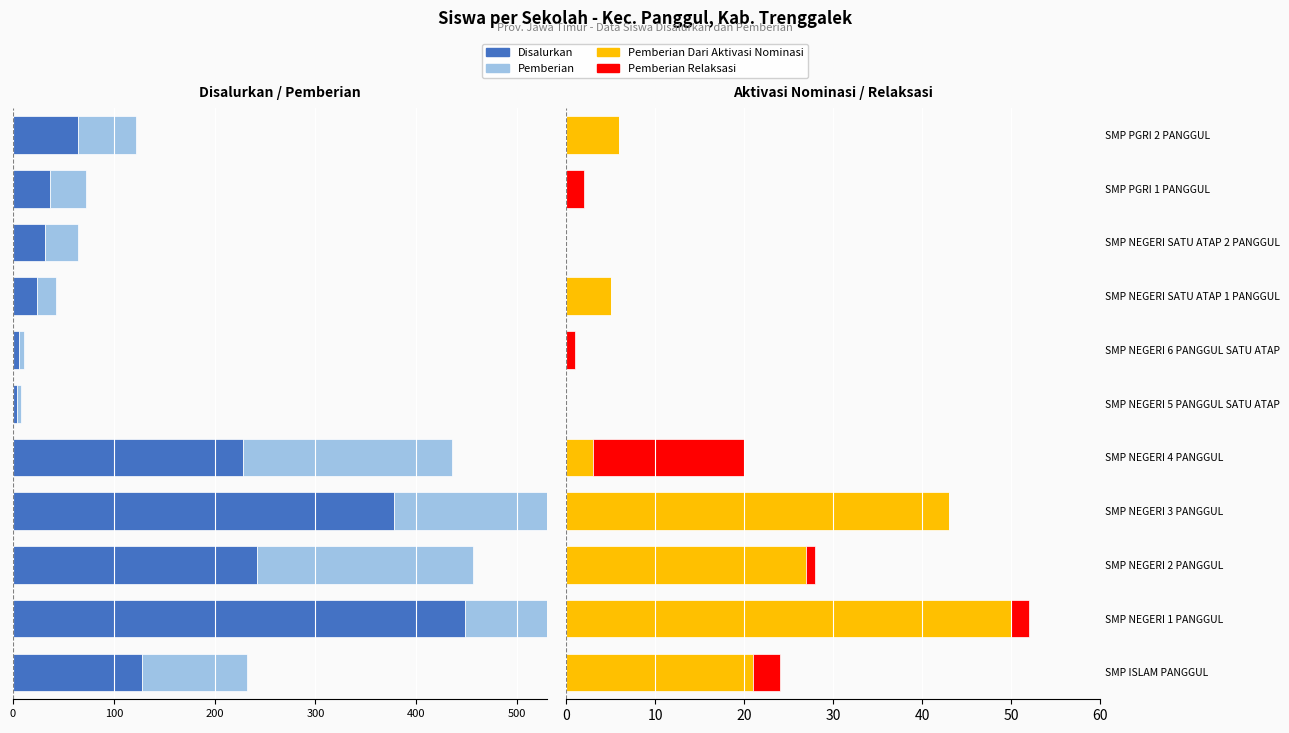

Which has a higher value, SMP PGRI 2 PANGGUL or SMP NEGERI 3 PANGGUL?

SMP PGRI 2 PANGGUL